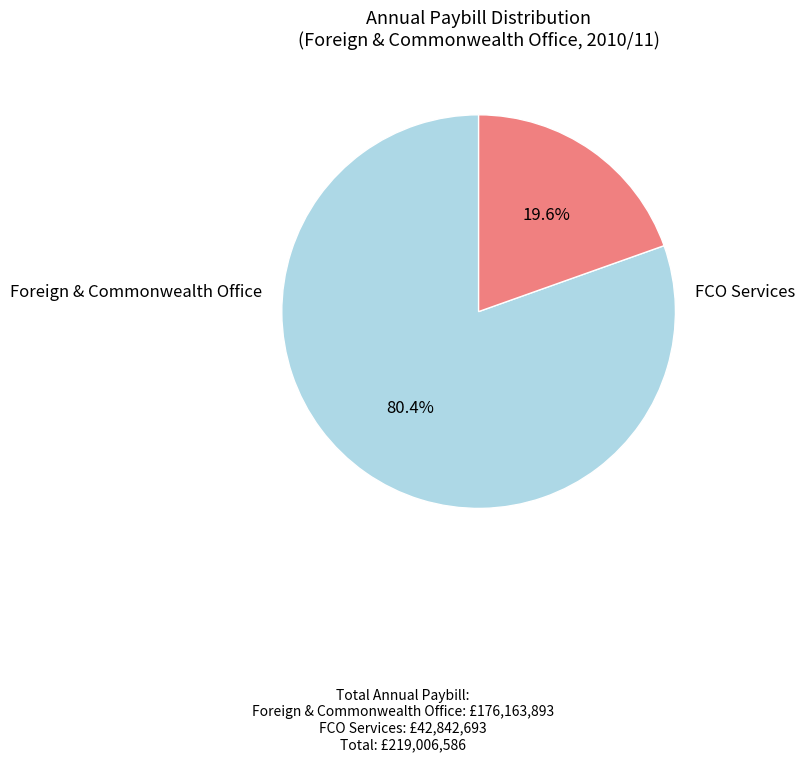

Does any single category account for the majority?

Yes